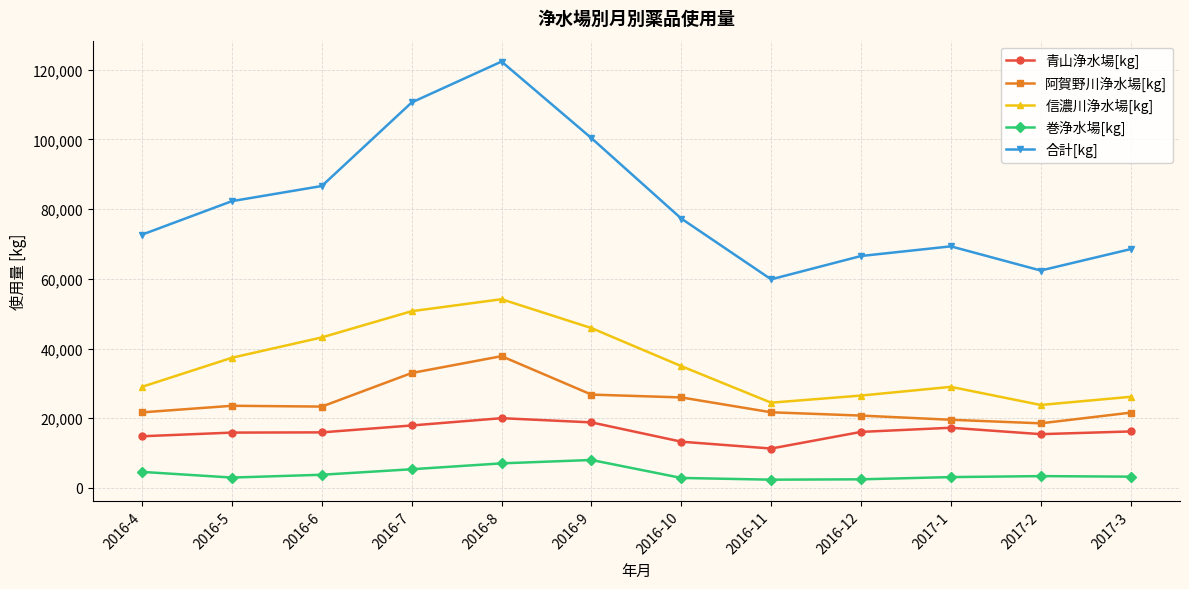

What is the difference between the second highest and minimum values in the 信濃川浄水場[kg] series?

26906